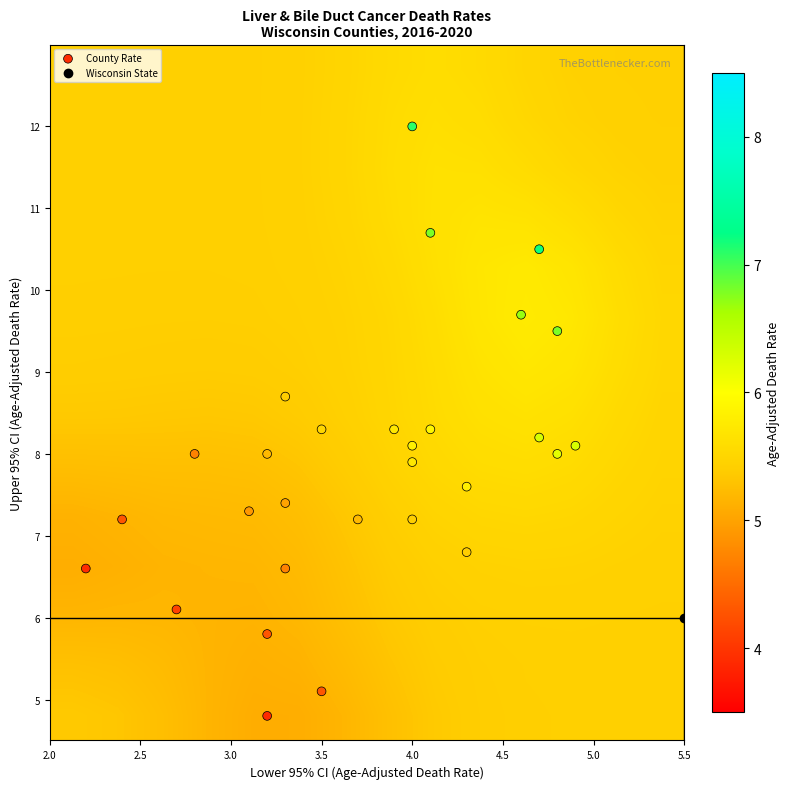

Which series has the largest total across all categories?

upper_ci